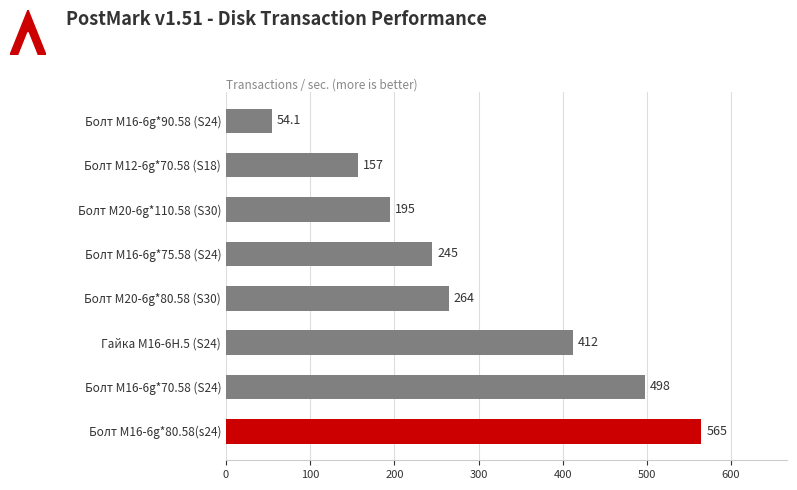

Read the value at Болт М12-6g*70.58 (S18).

156.8